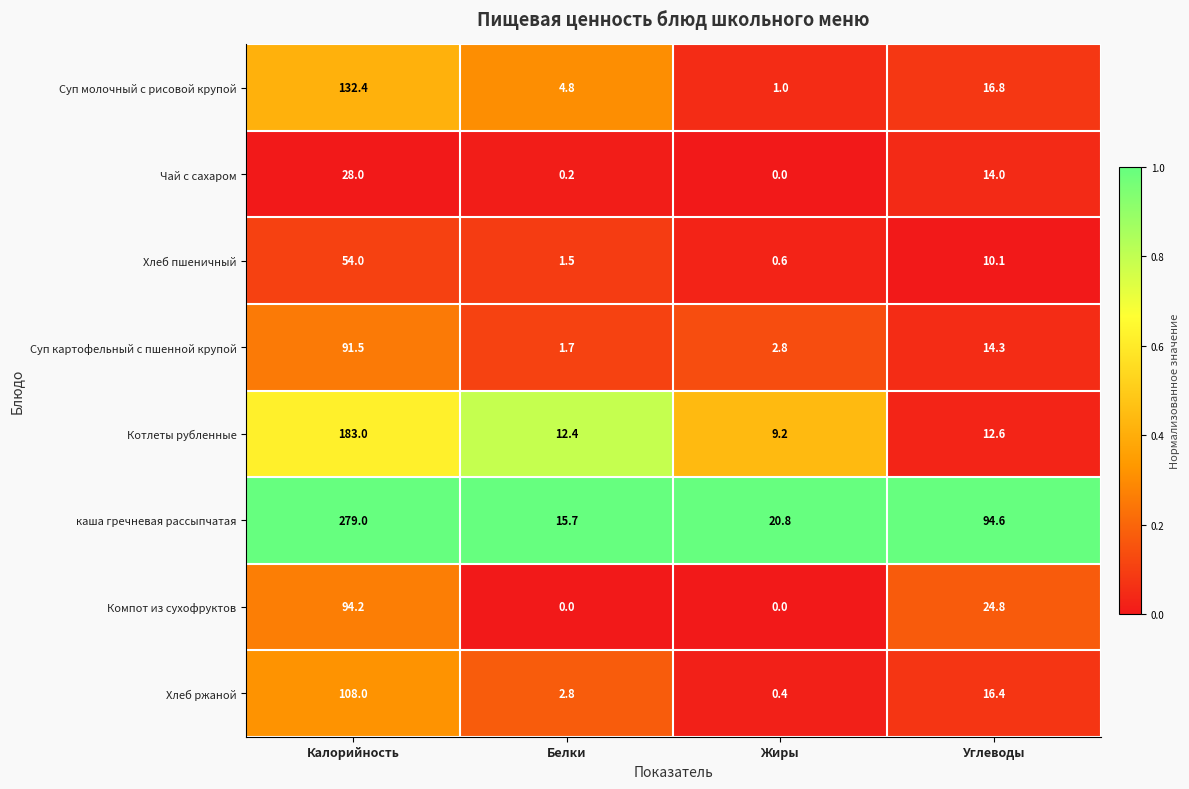

At Калорийность, list the series in order from largest to smallest.

каша гречневая рассыпчатая, Котлеты рубленные, Суп молочный с рисовой крупой, Хлеб ржаной, Компот из сухофруктов, Суп картофельный с пшенной крупой, Хлеб пшеничный, Чай с сахаром